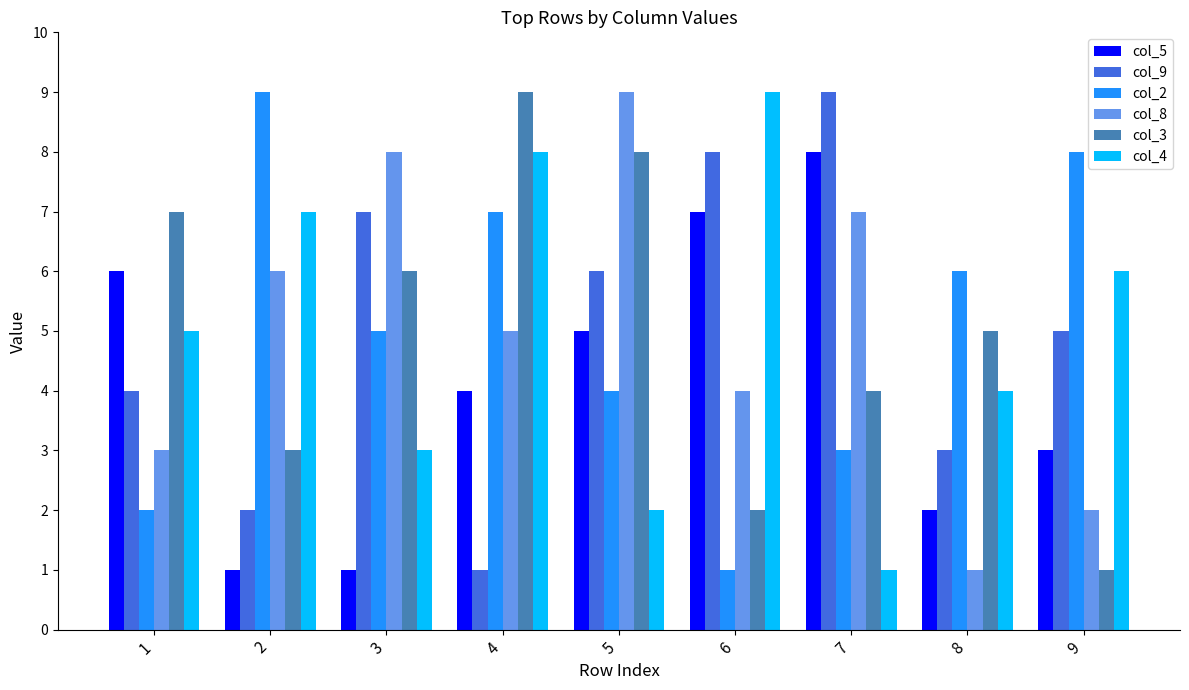

Between 1 and 4, which series saw the biggest shift?

col_2